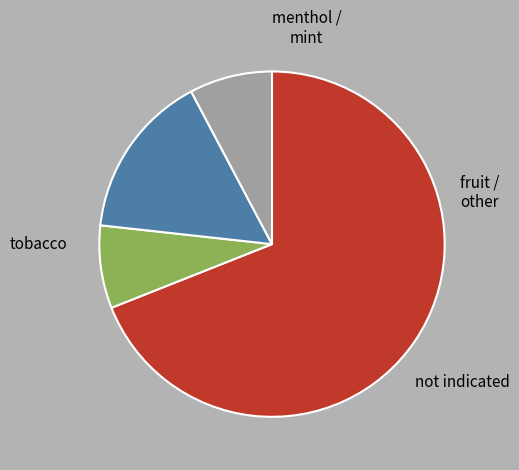

Is there a majority slice in this chart?

Yes